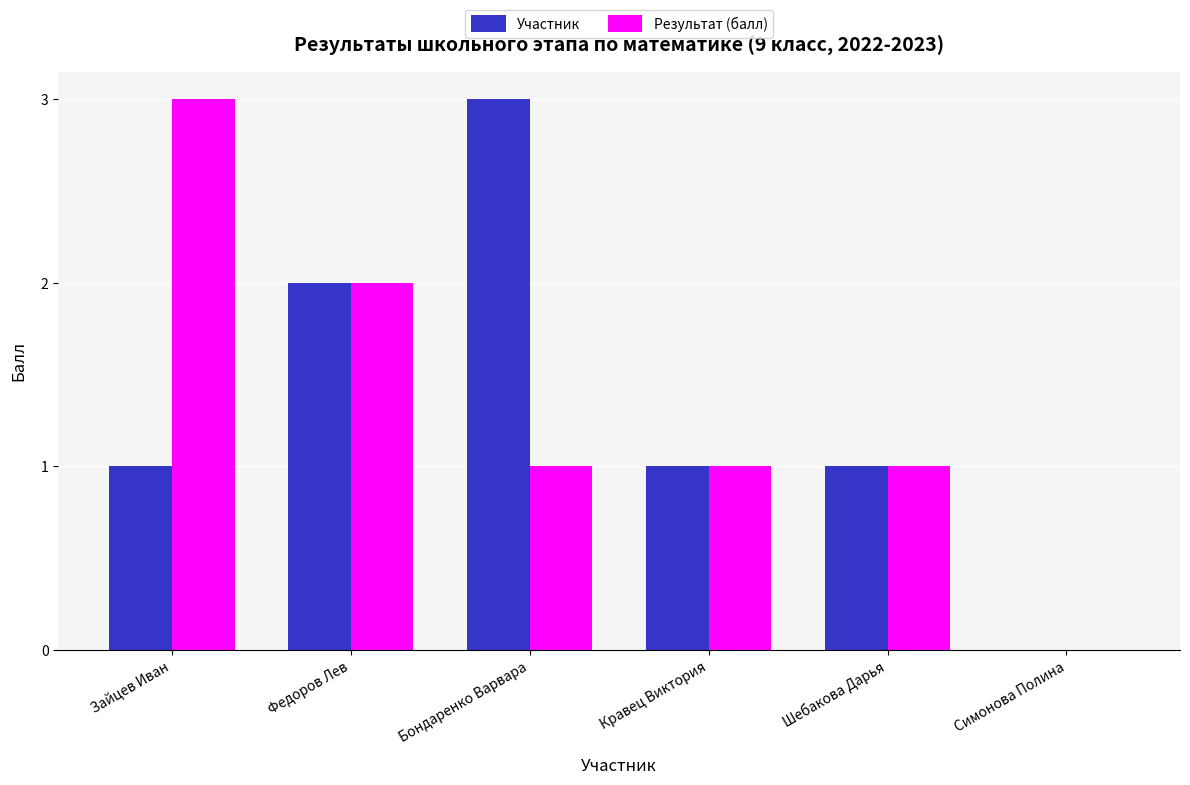

What is the maximum value shown in the chart?

3